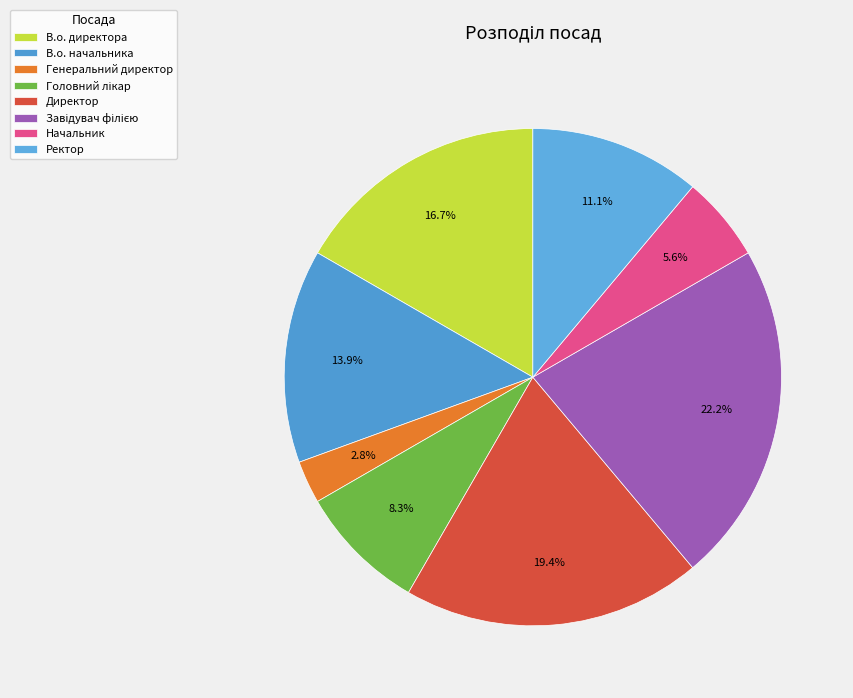

The Ректор slice represents 11% of the pie. True or false?

True